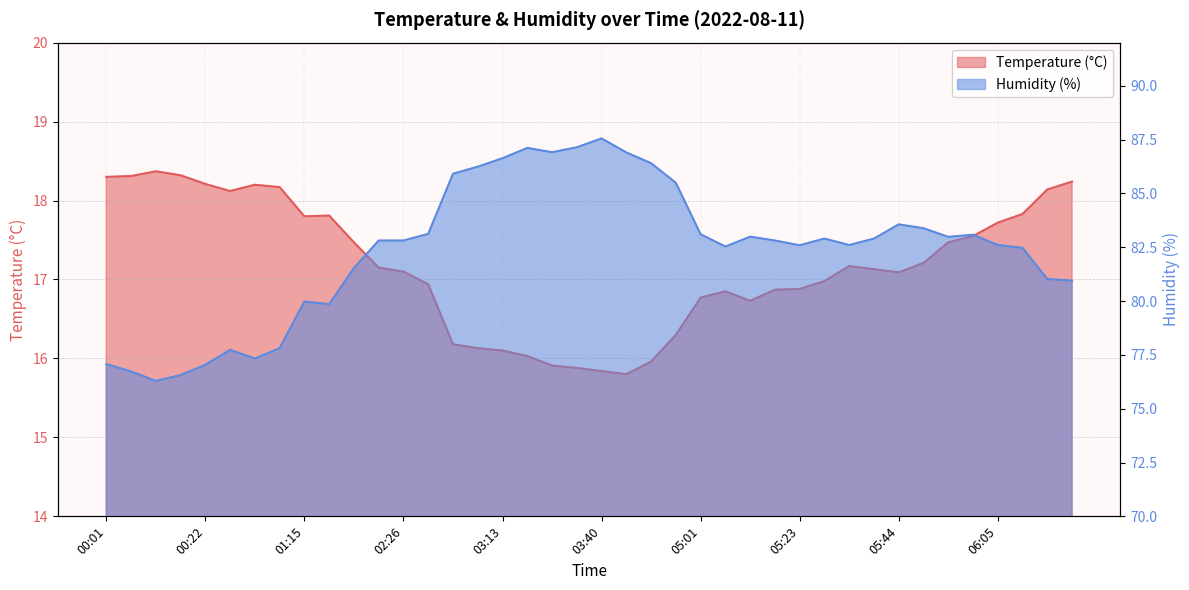

What is the value of the Temperature (°C) point at the 15th from the left?

16.2